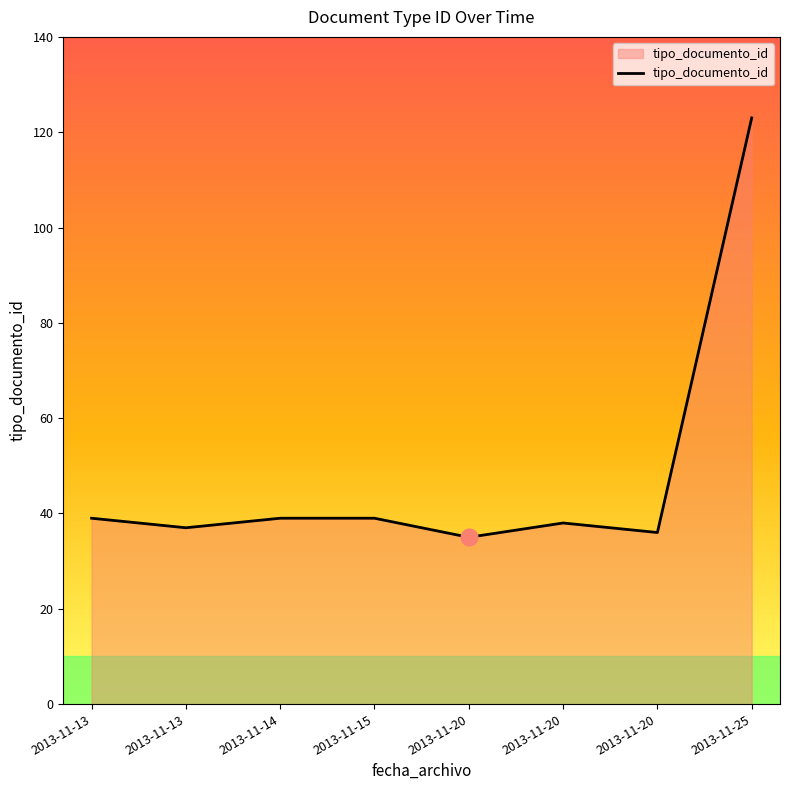

Which has a higher value, 2013-11-20 or 2013-11-15?

2013-11-15